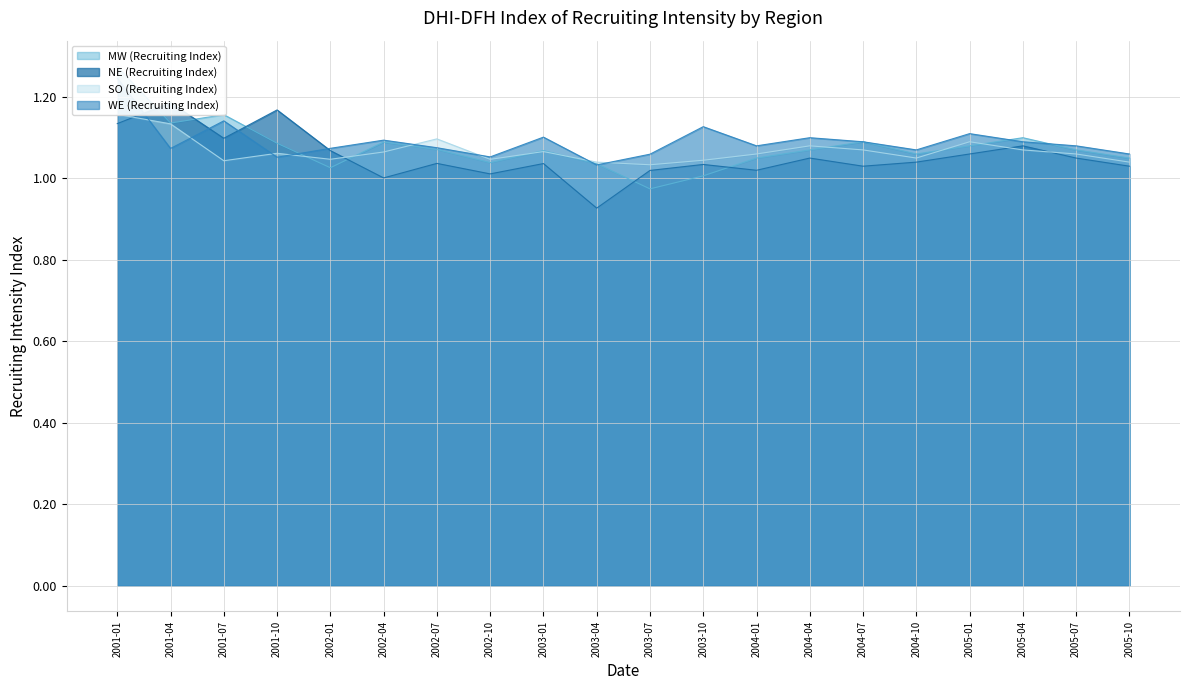

Reading left to right, what are all the values shown in this chart?

MW (Recruiting Index): 1.3	1.1	1.2	1.1	1.0	1.1	1.1	1.0	1.1	1.0	1.0	1.0	1.1	1.1	1.1	1.1	1.1	1.1	1.1	1.1
NE (Recruiting Index): 1.1	1.2	1.1	1.2	1.1	1.0	1.0	1.0	1.0	0.9	1.0	1.0	1.0	1.1	1.0	1.0	1.1	1.1	1.1	1.0
SO (Recruiting Index): 1.2	1.1	1.0	1.1	1.0	1.1	1.1	1.0	1.1	1.0	1.0	1.0	1.1	1.1	1.1	1.1	1.1	1.1	1.1	1.0
WE (Recruiting Index): 1.2	1.1	1.1	1.1	1.1	1.1	1.1	1.1	1.1	1.0	1.1	1.1	1.1	1.1	1.1	1.1	1.1	1.1	1.1	1.1